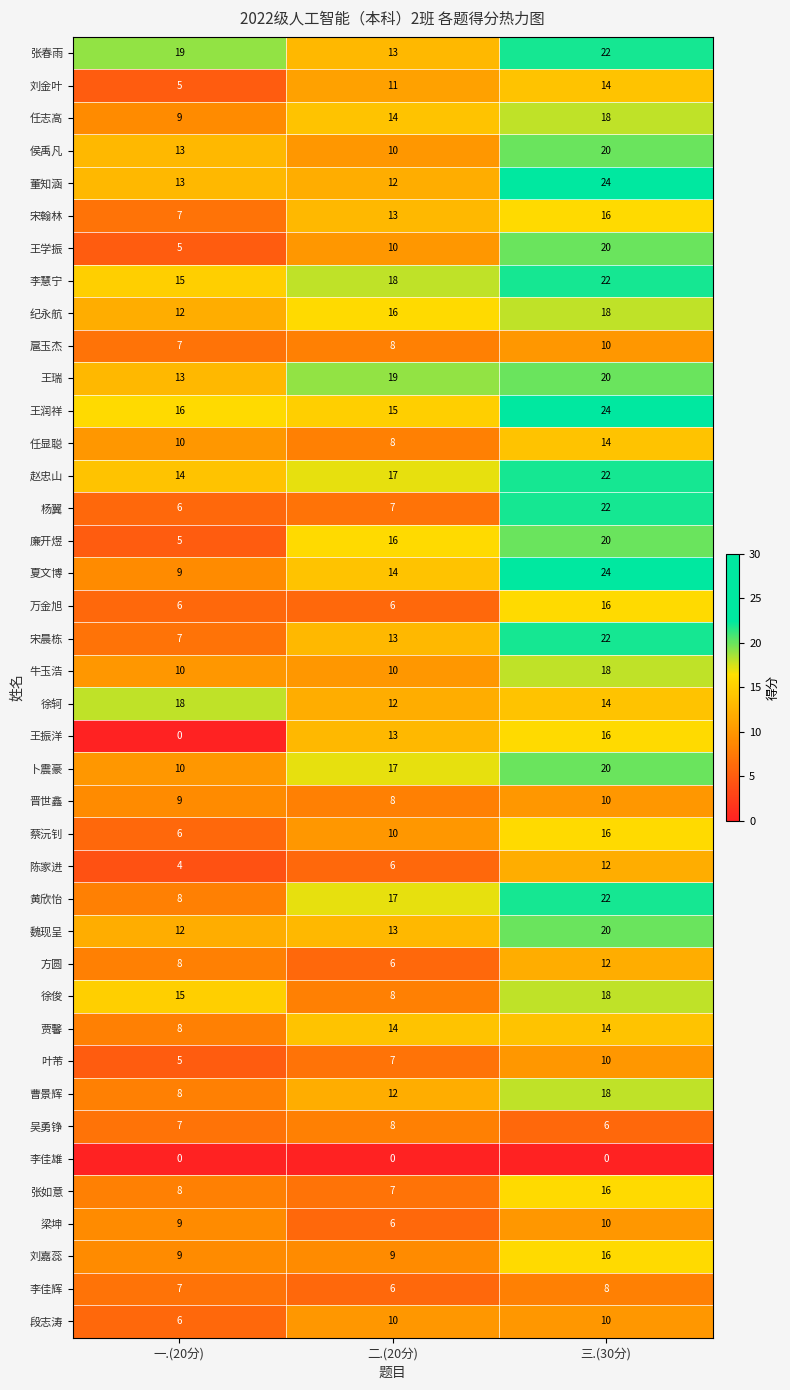

Which category has the lowest value in the 方圆 series?

二.(20分)